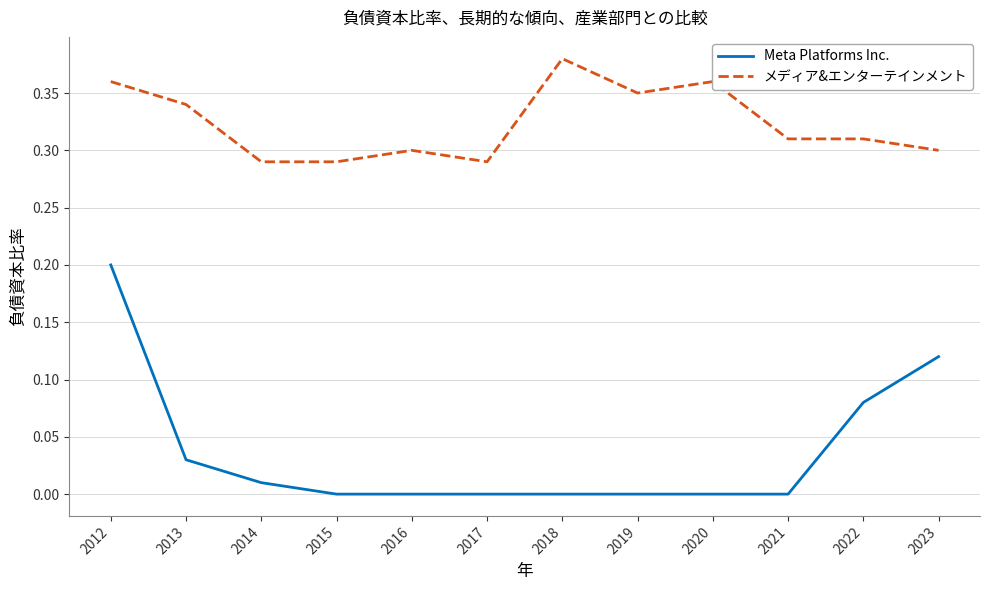

What is the difference between the maximum and minimum values in the Meta Platforms Inc. series?

0.2